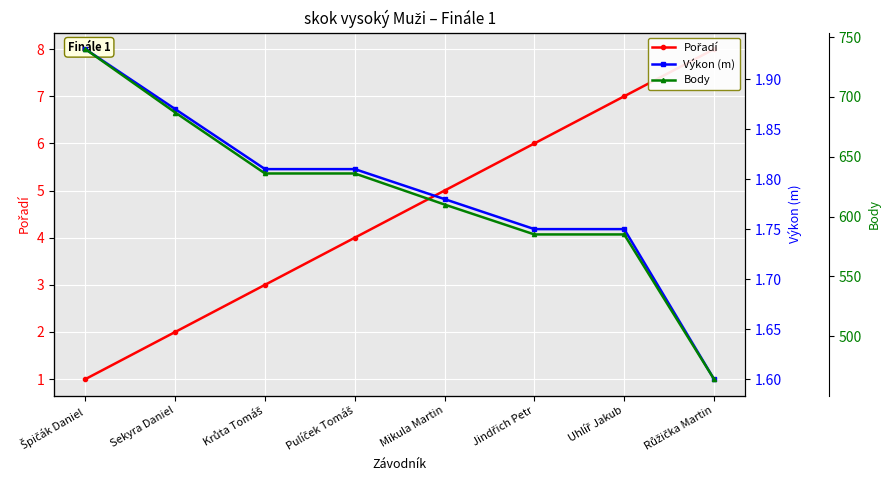

Count the Výkon (m) values in the range 1 to 2.

8